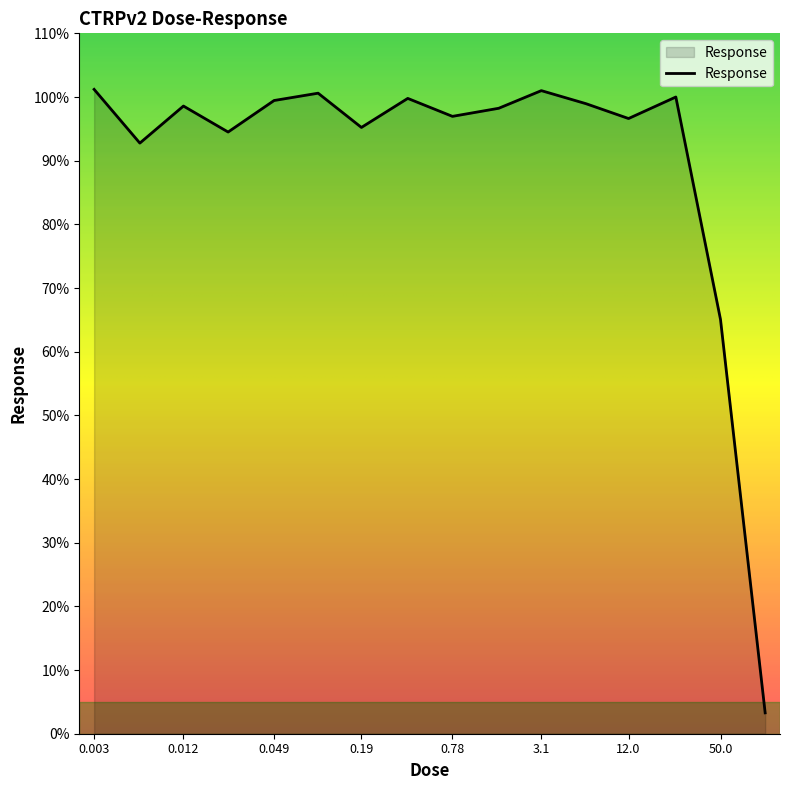

What is the smallest value displayed?

3.3